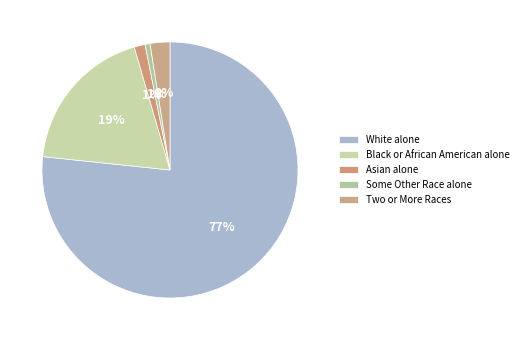

Is there a majority slice in this chart?

Yes